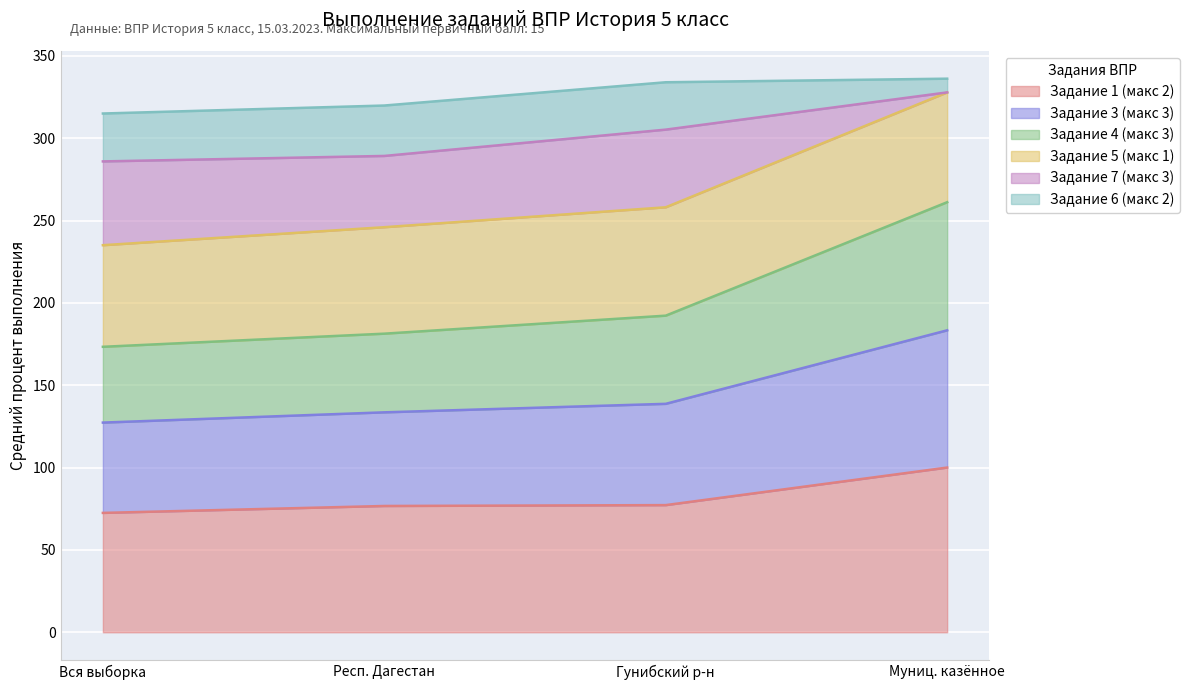

Does the chart display data point markers on the line(s)?

No